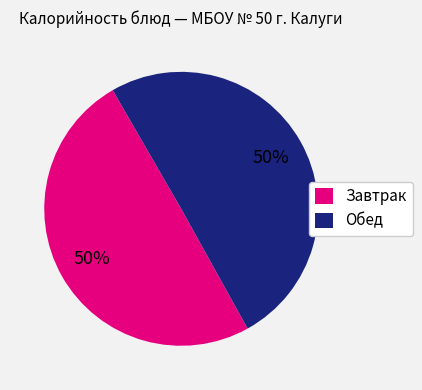

Is the sum of Завтрак and Обед greater than half?

Yes